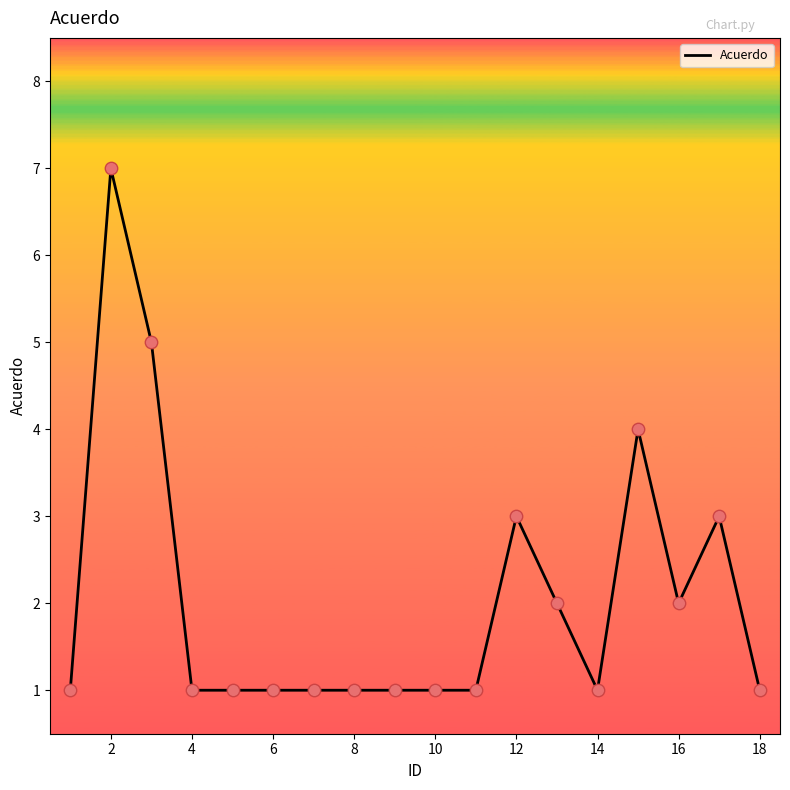

What is the difference between the maximum and minimum values?

6